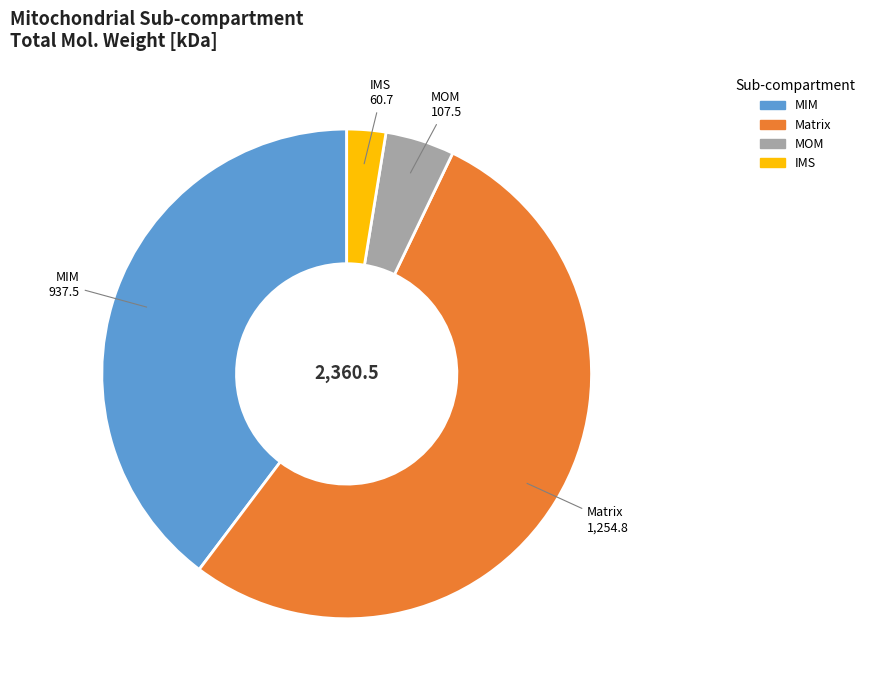

True or false: MOM accounts for 13% of the total.

False